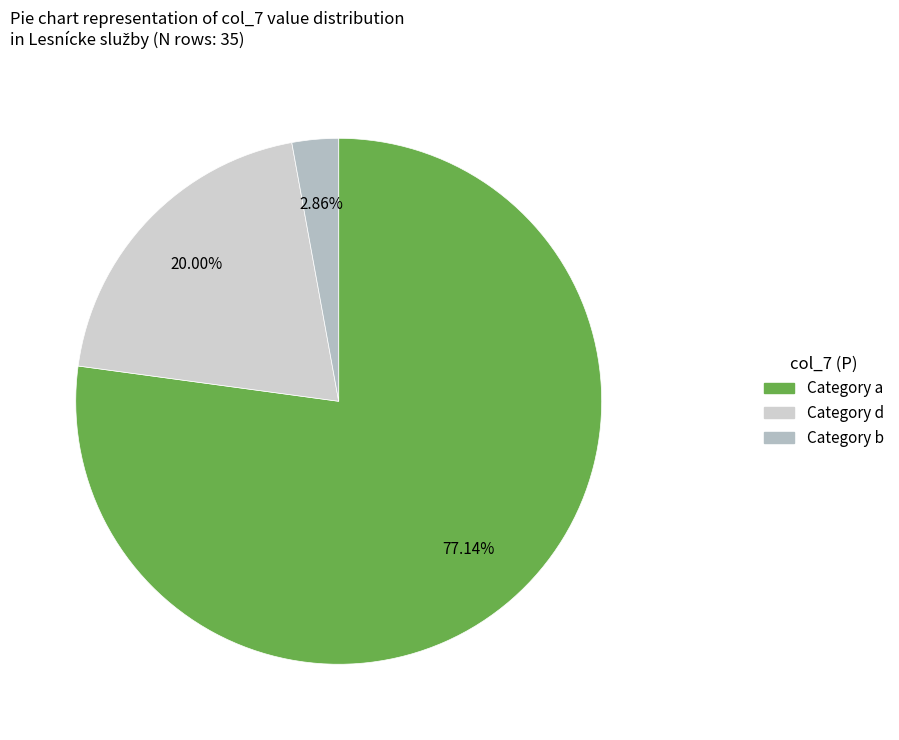

Count the number of slices in the pie.

3